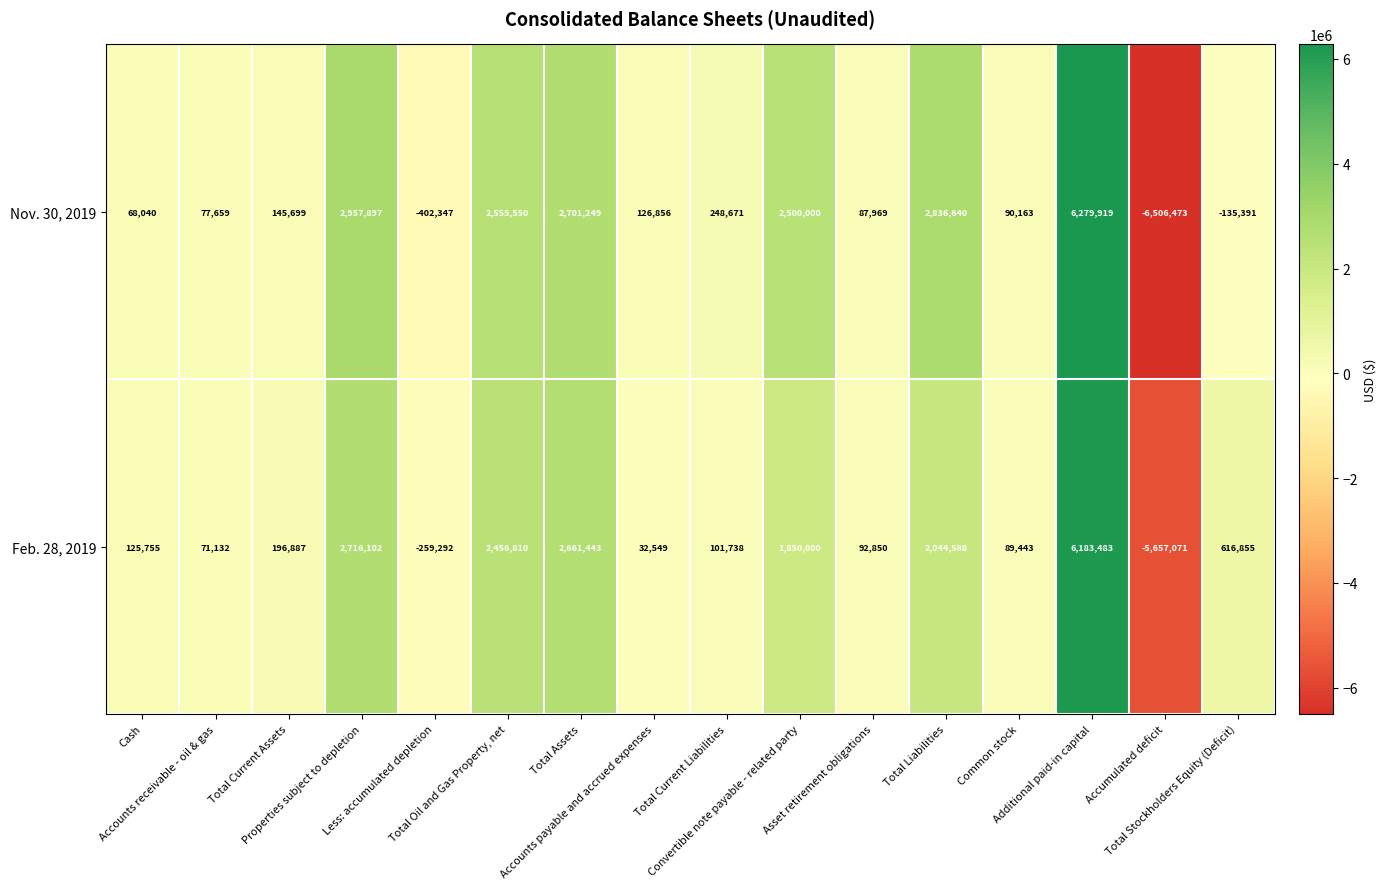

Which label corresponds to the largest value in the chart?

Additional paid-in capital